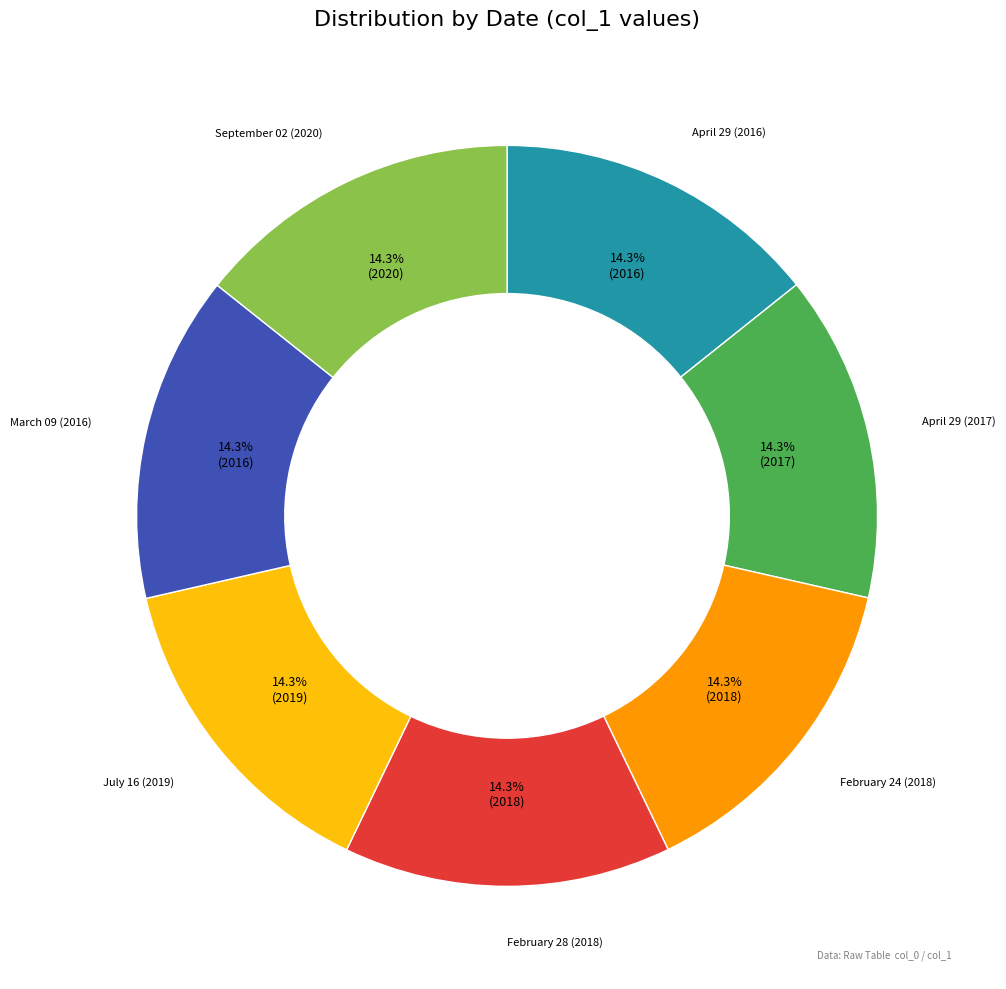

Is it true that February 28 (2018) is 14% of the pie?

True